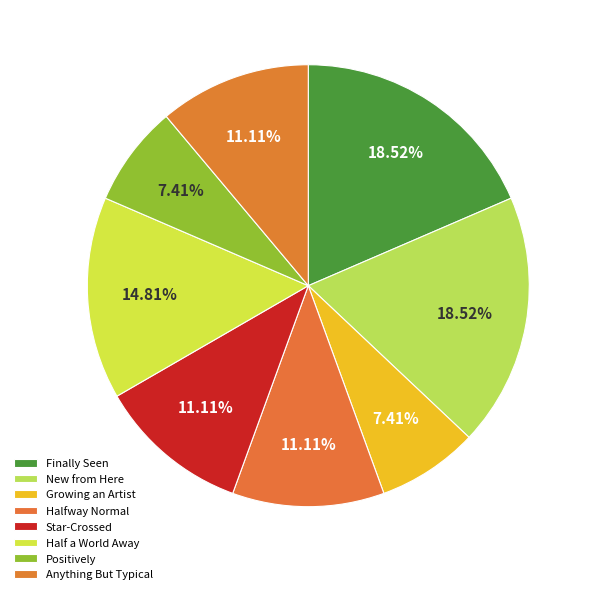

To the nearest percent, what is the average slice percentage?

12%